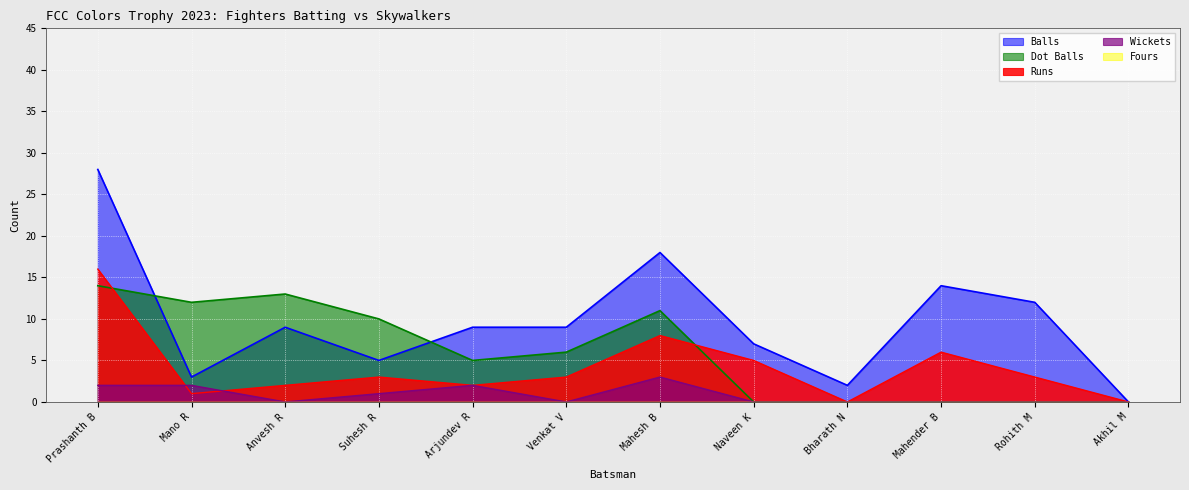

List the series in order of their overall mean, highest first.

Balls, Dot Balls, Runs, Wickets